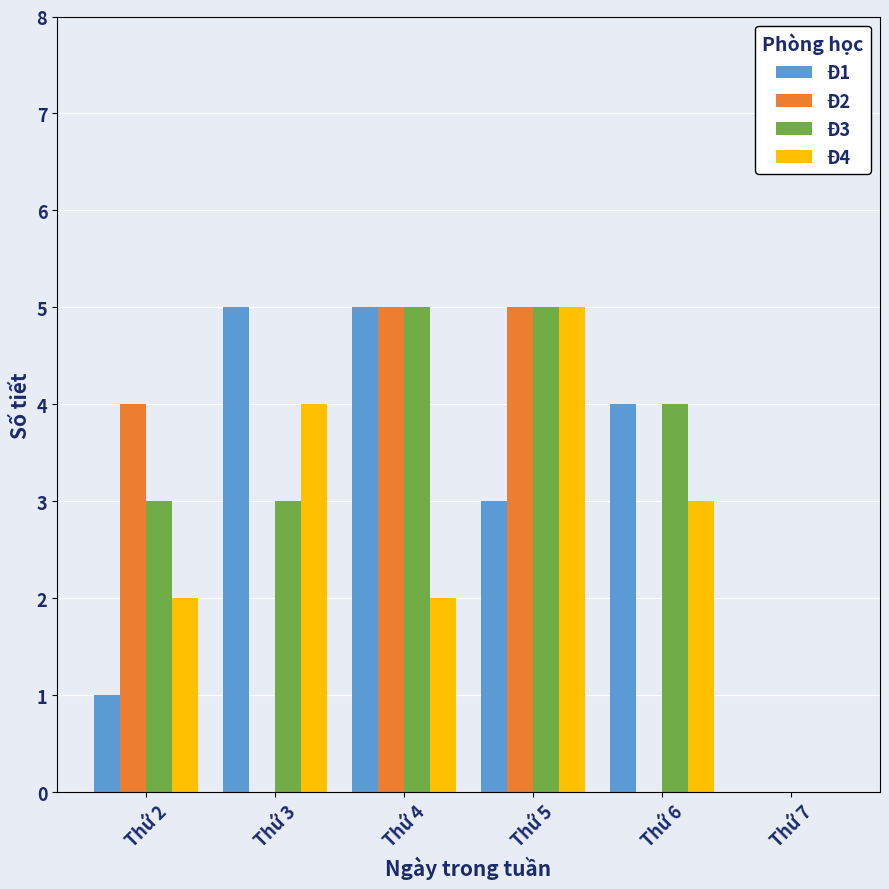

Which series changed the most between Thứ 3 and Thứ 5?

Đ2